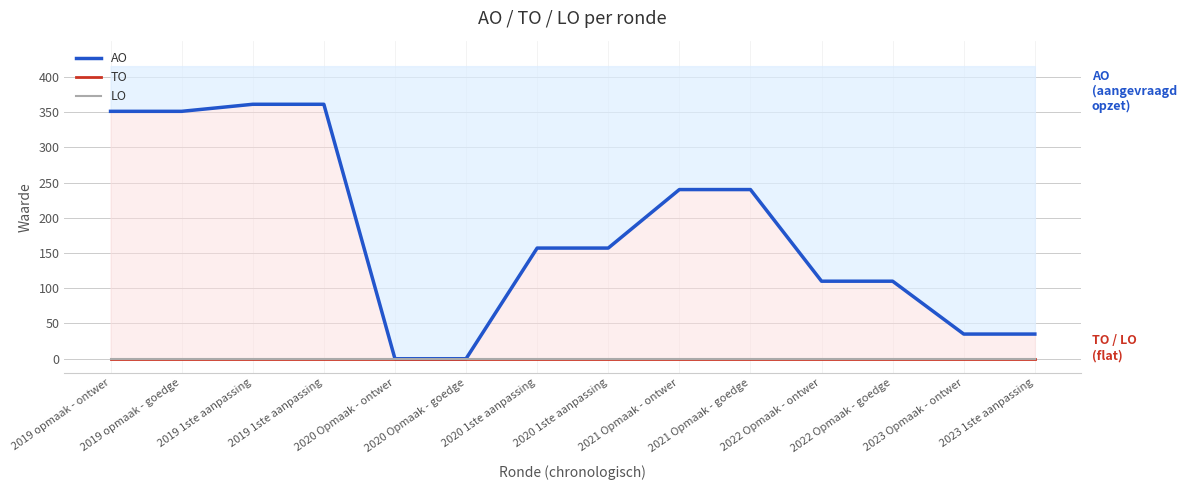

What is the total value across all series at 2019 1ste aanpassing?

361